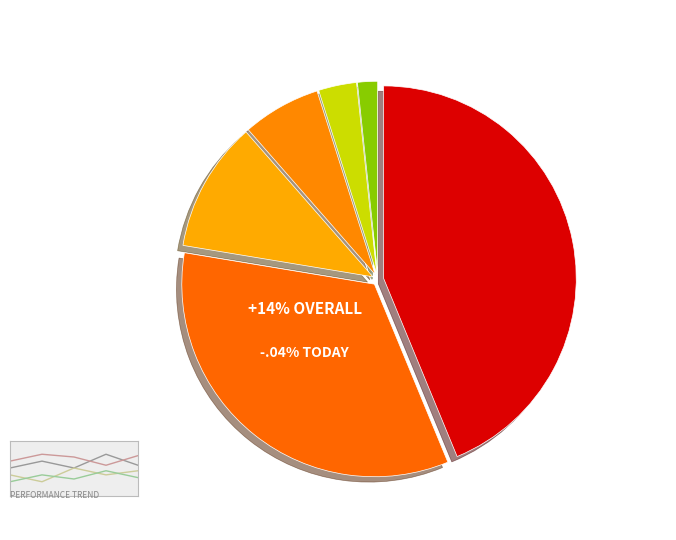

What percentage do Организационный этап and Выполнение строительно-монтажных работ together represent?

14.1%